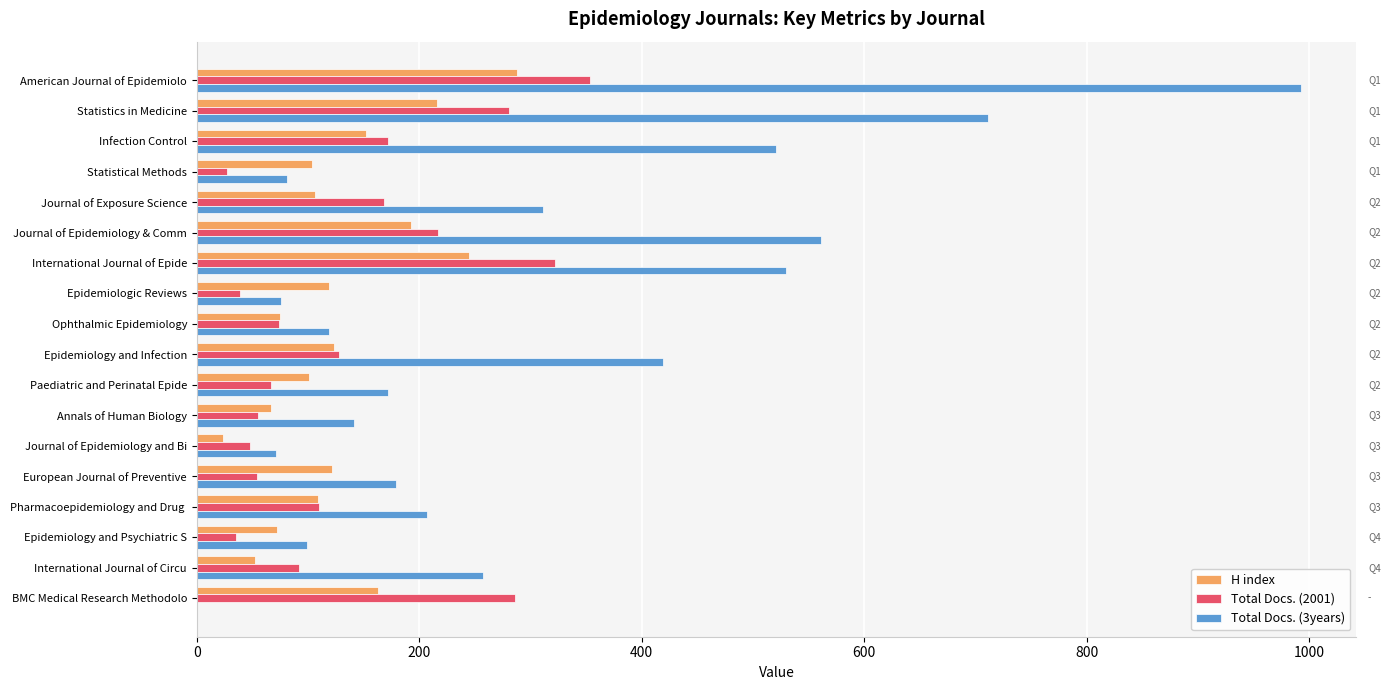

What is the sum of the Total Docs. (2001) values at Journal of Epidemiology & Comm and Epidemiology and Psychiatric S?

252